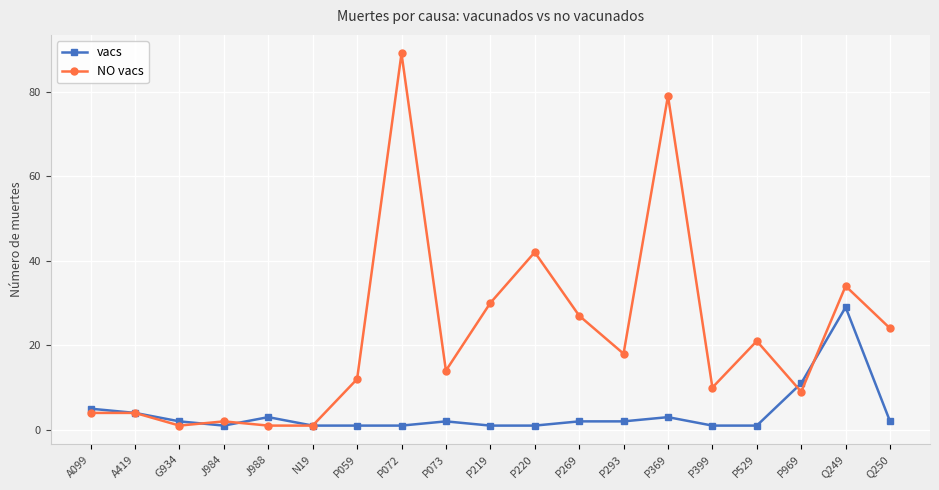

Which series has the largest range (max minus min)?

NO vacs